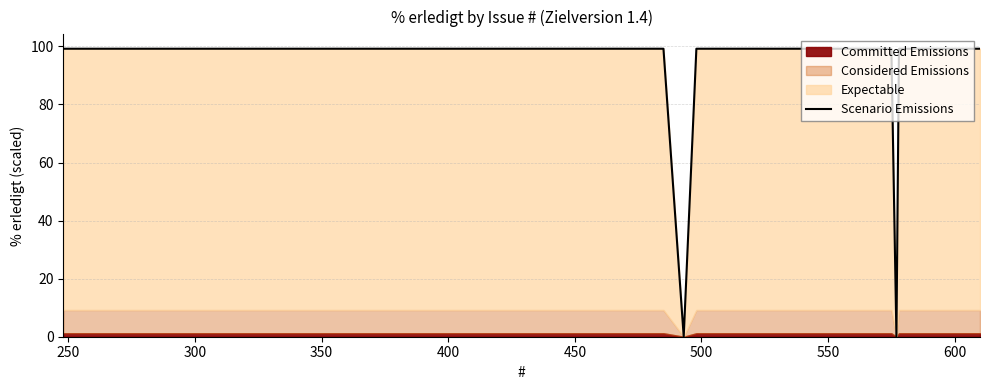

How many points are lower than both their immediate neighbors (excluding endpoints)?

2